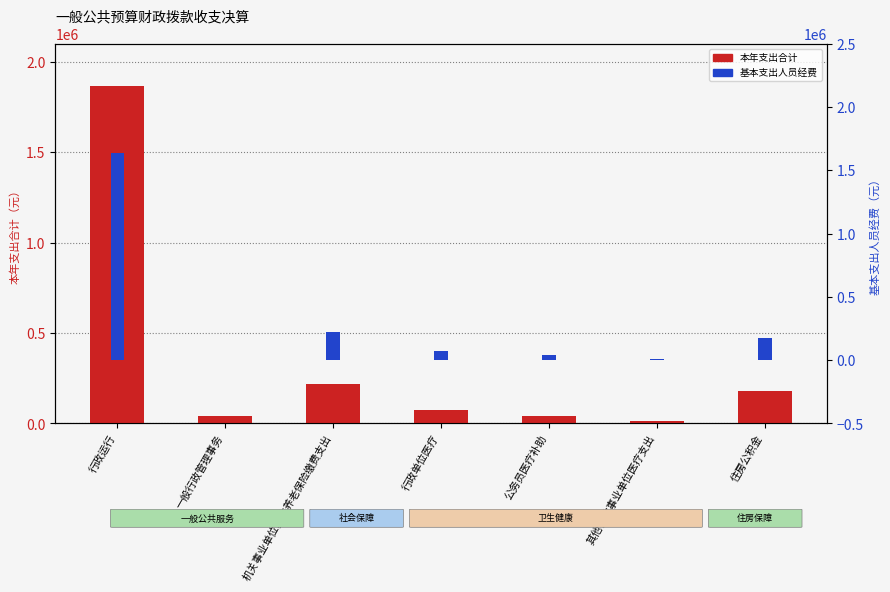

How many series are shown in this chart?

2